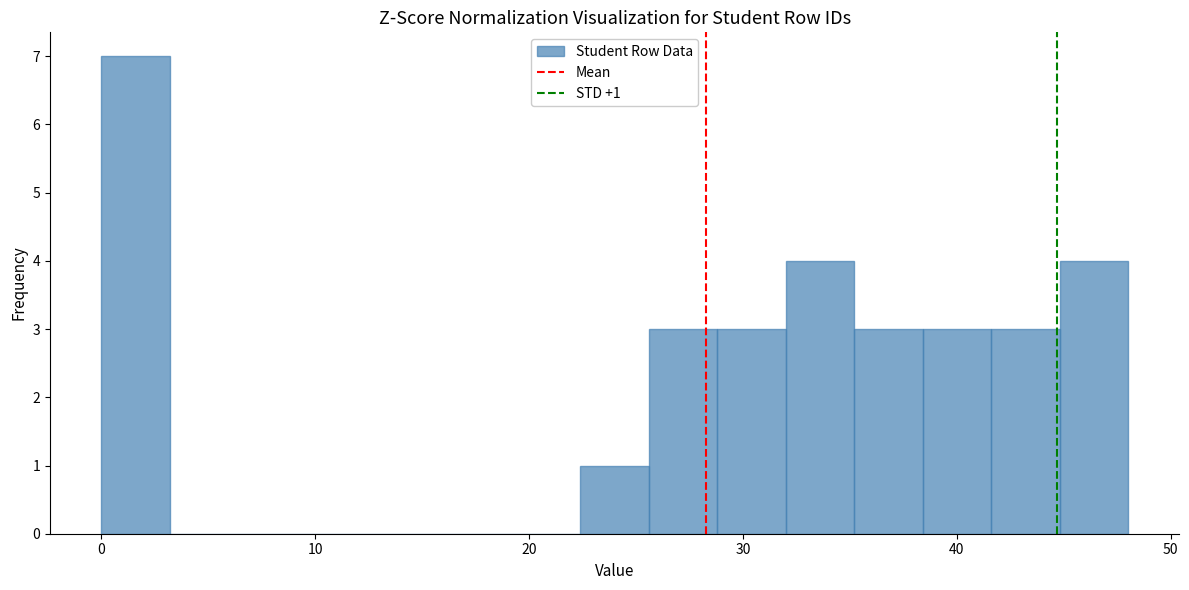

Read against the x-axis, roughly where is the centre of the tallest bar?

2